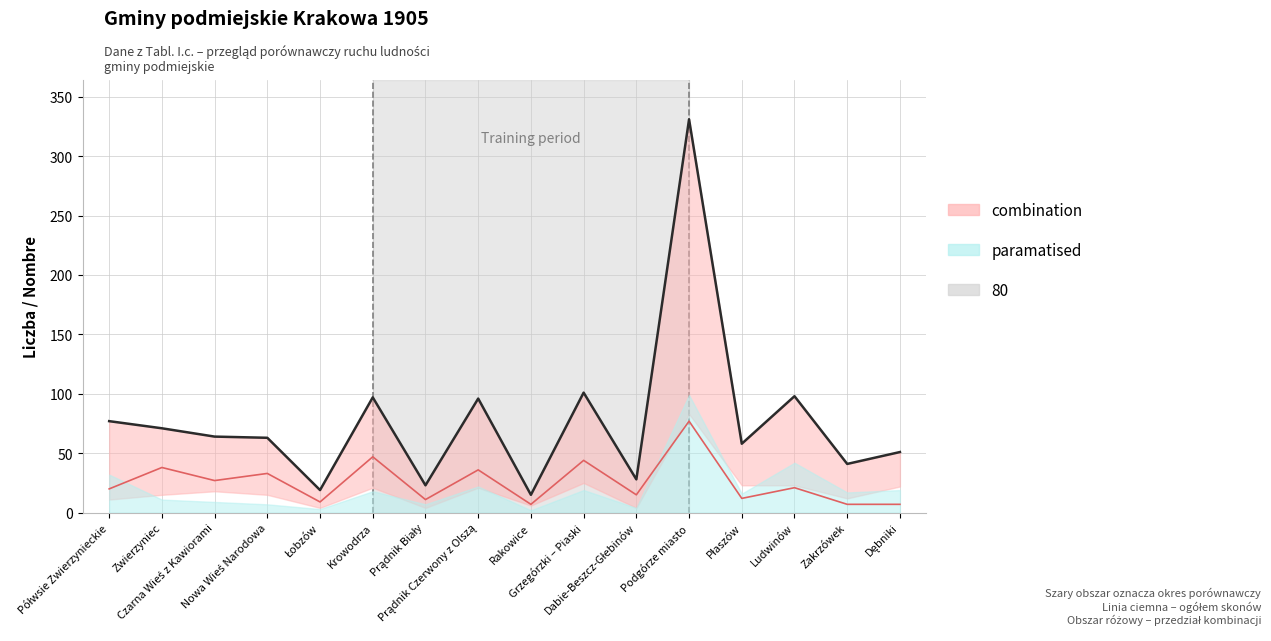

How many categories are shown in the chart?

16